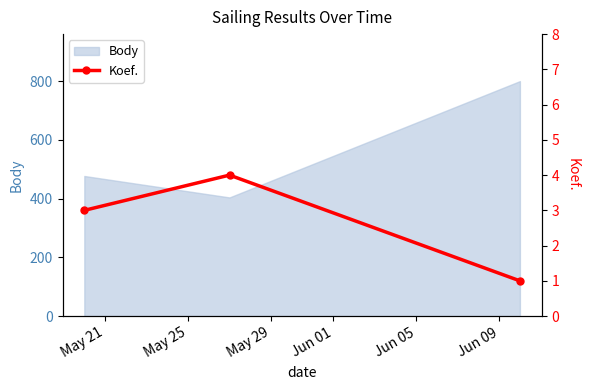

Is this an area chart (filled region under the line)?

No